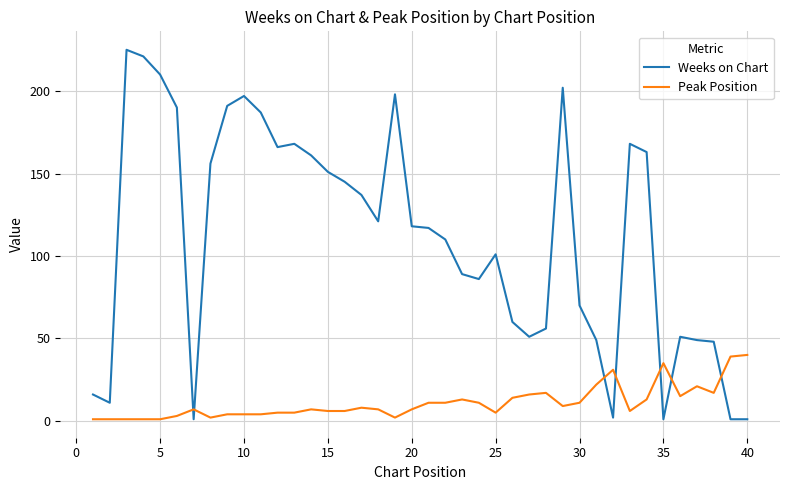

Which series has the largest range (max minus min)?

Weeks on Chart